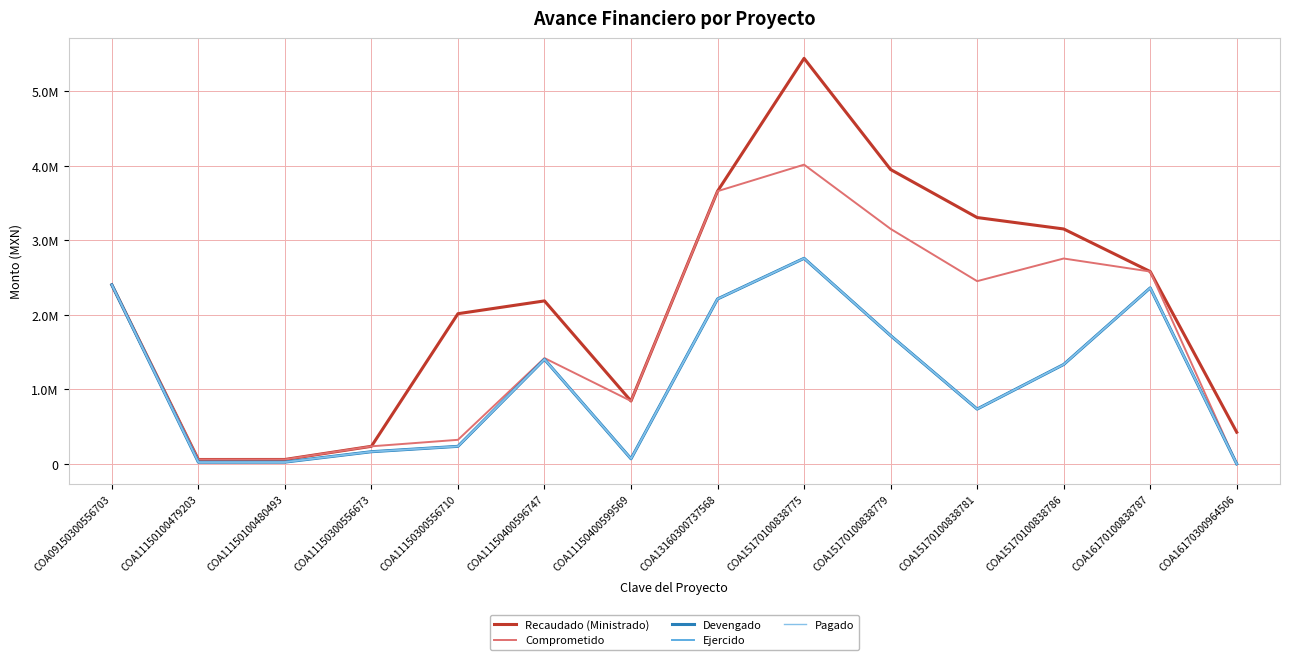

Which series has the largest total across all categories?

Recaudado (Ministrado)